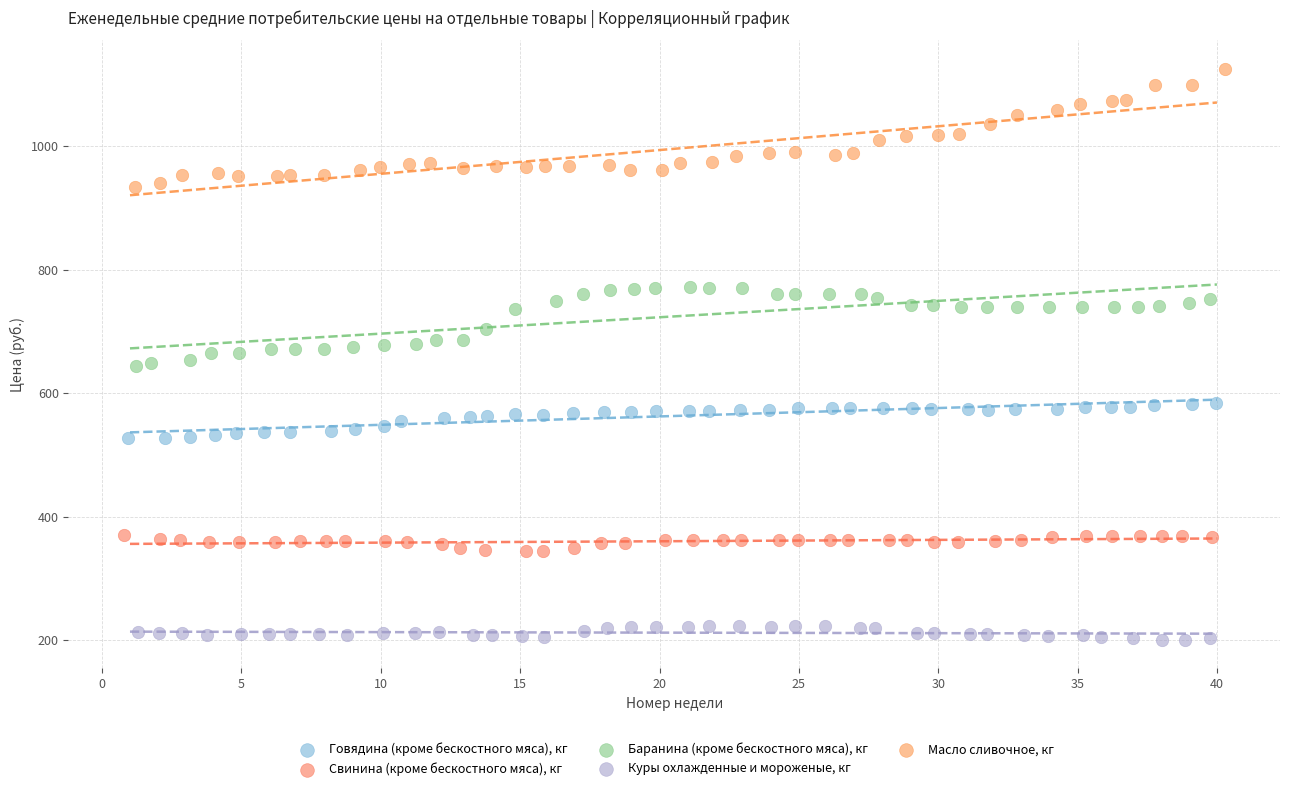

Which series has the widest spread of Y values?

Масло сливочное, кг